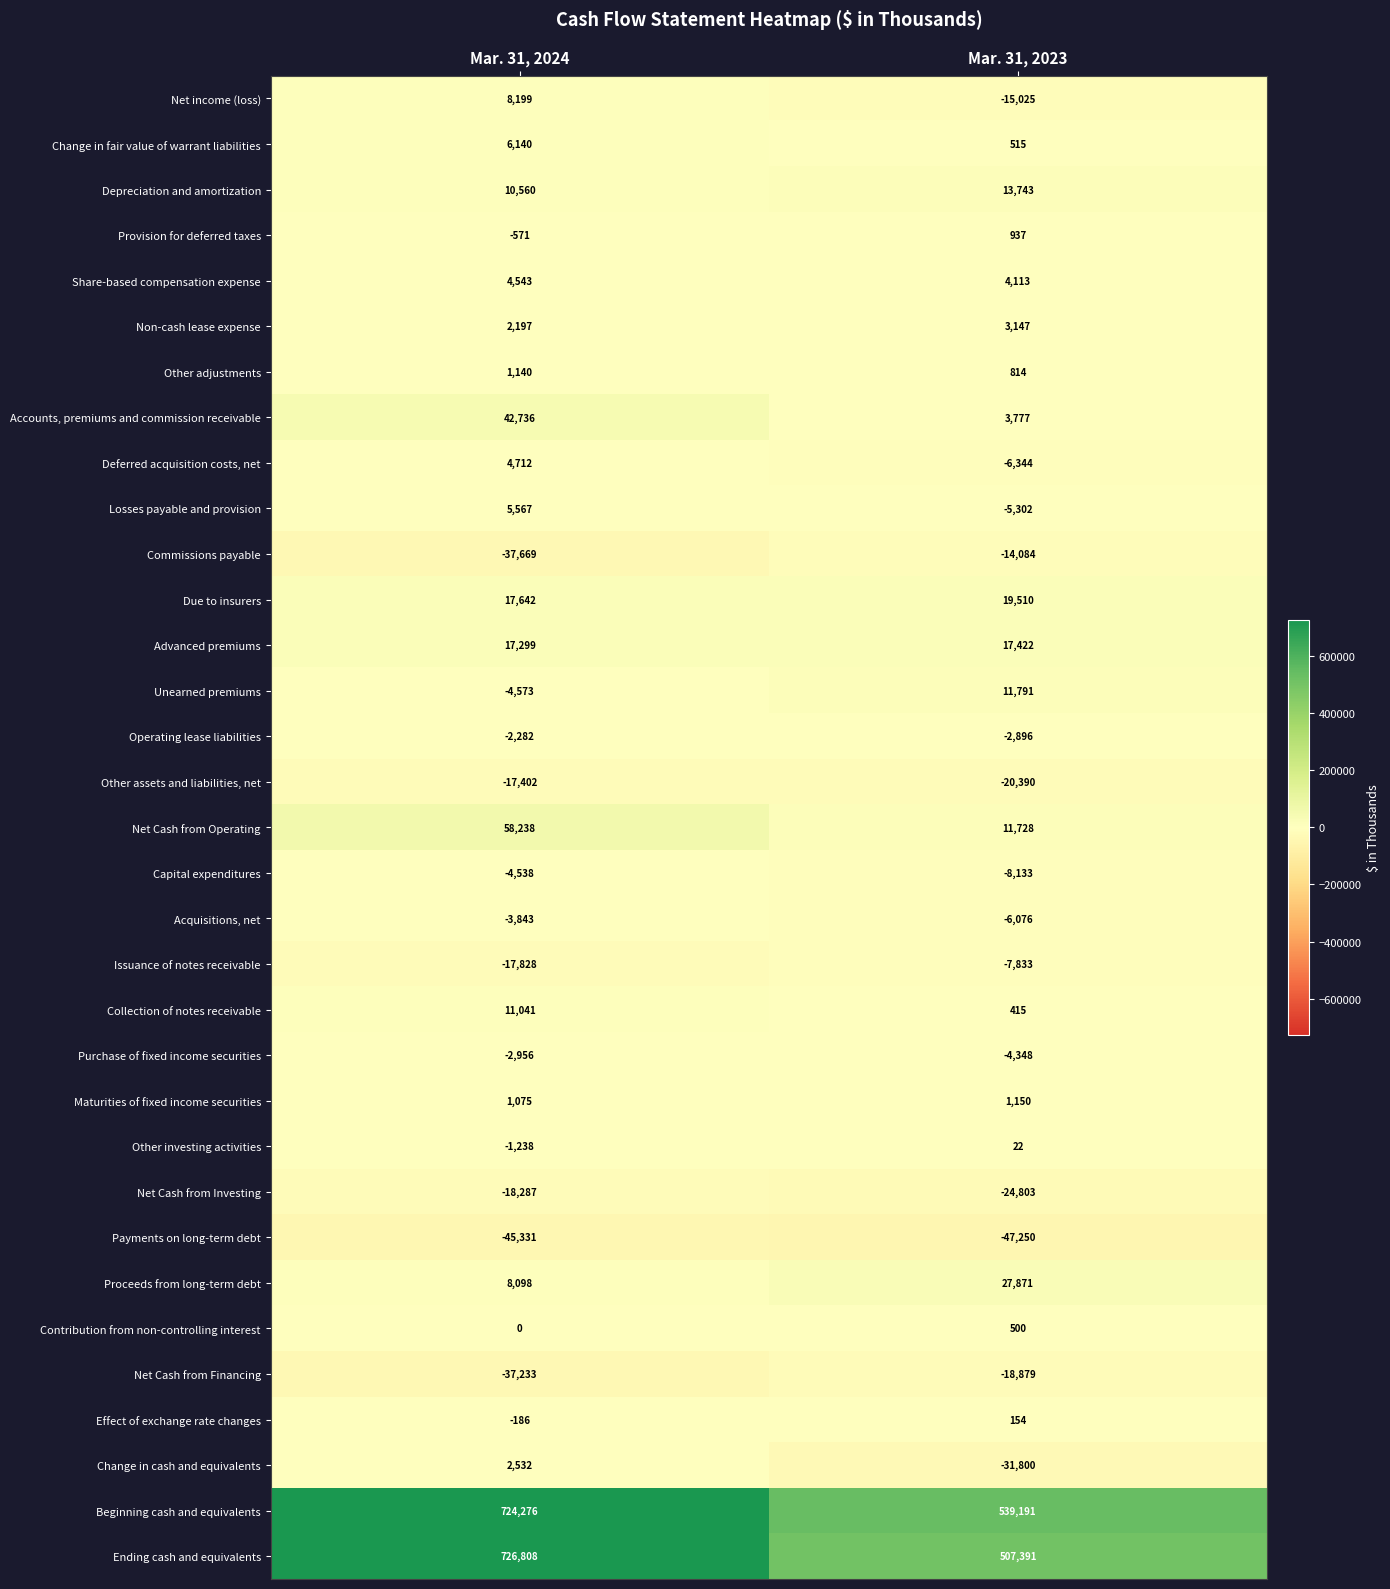

Count the number of categories in the chart.

2